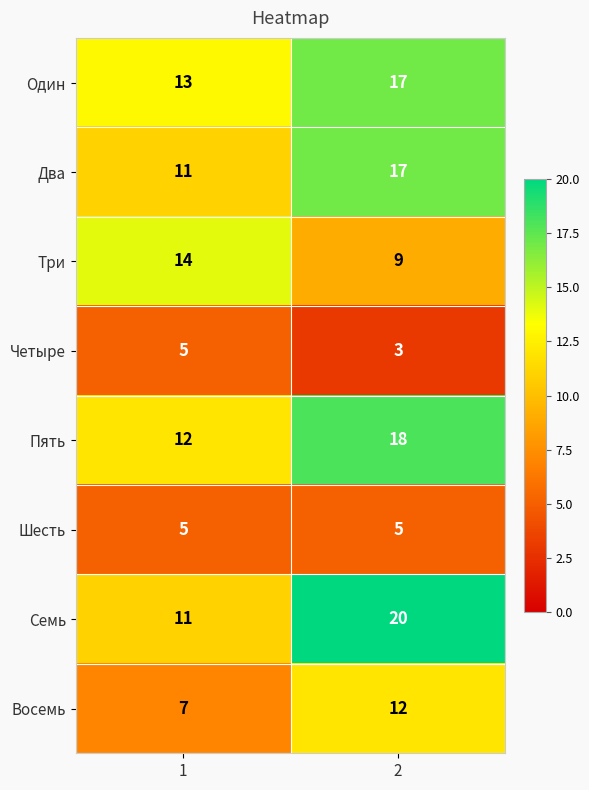

Which series has the largest range (max minus min)?

Семь